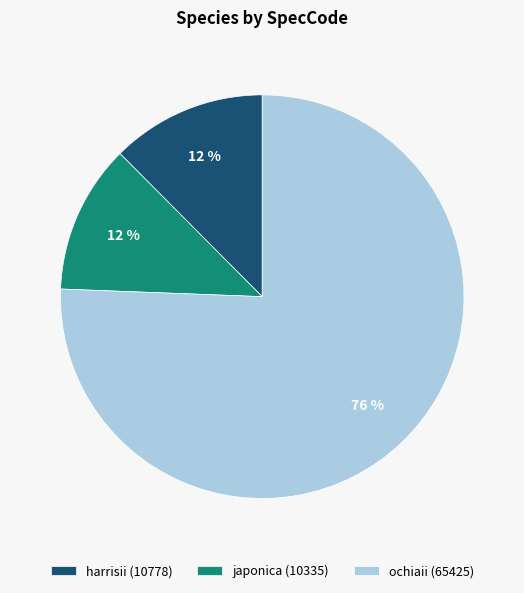

Is there a majority slice in this chart?

Yes